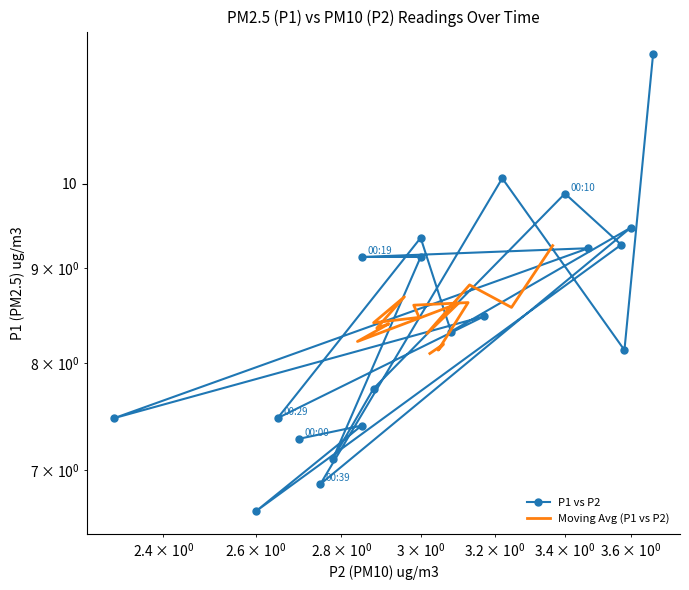

What is the difference between the maximum and second lowest values?

4.9